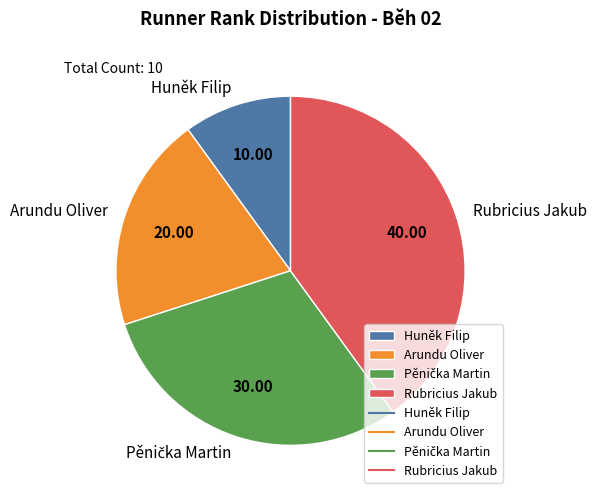

Which category has the biggest portion of the pie?

Rubricius Jakub